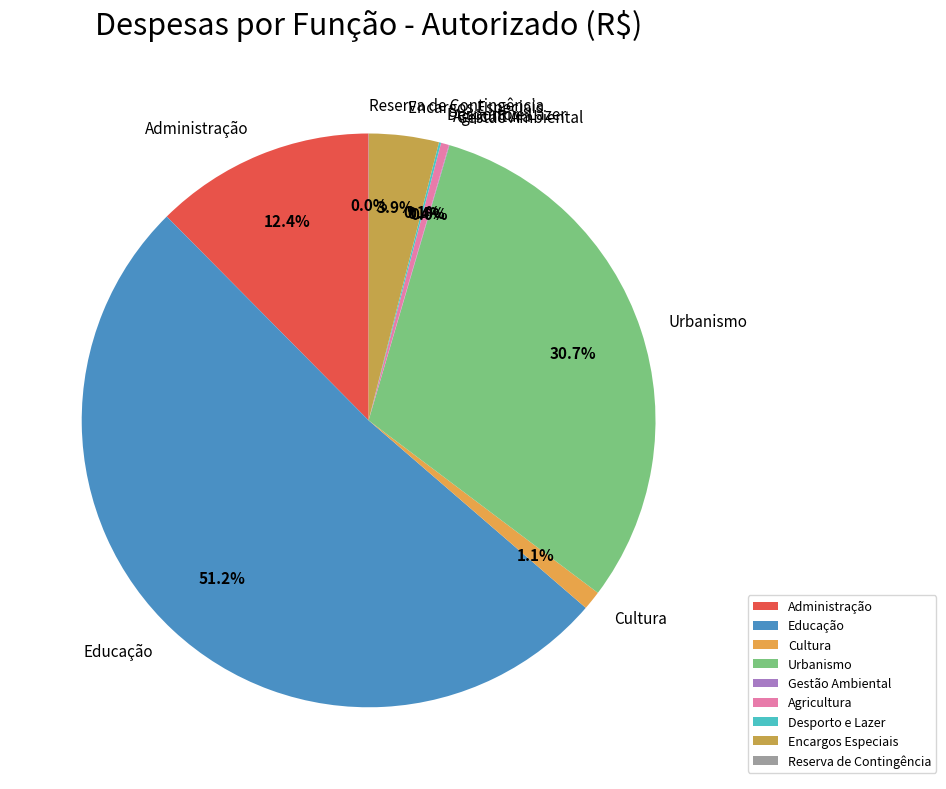

To the nearest percent, what percentage of the pie is Educação?

51%